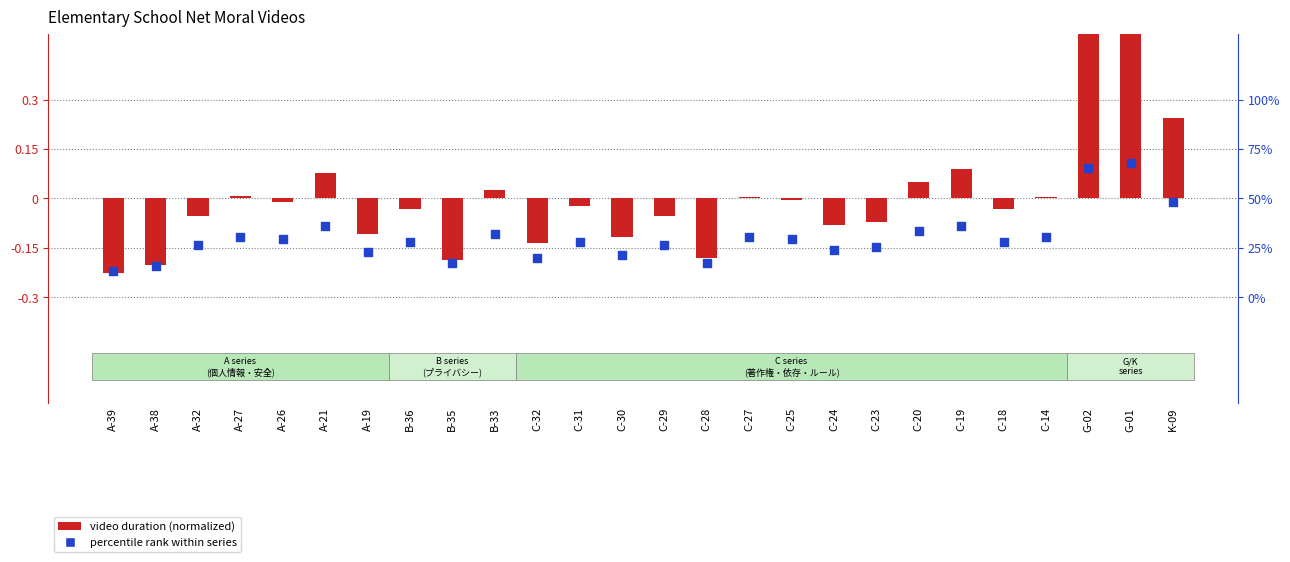

Is the value of percentile rank within series at G-01 greater than the value of video duration (normalized) at C-24?

Yes